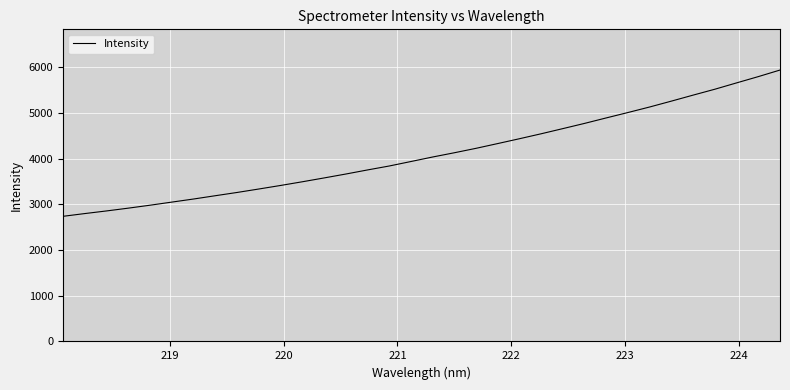

What is the difference between the maximum and minimum values?

3200.5